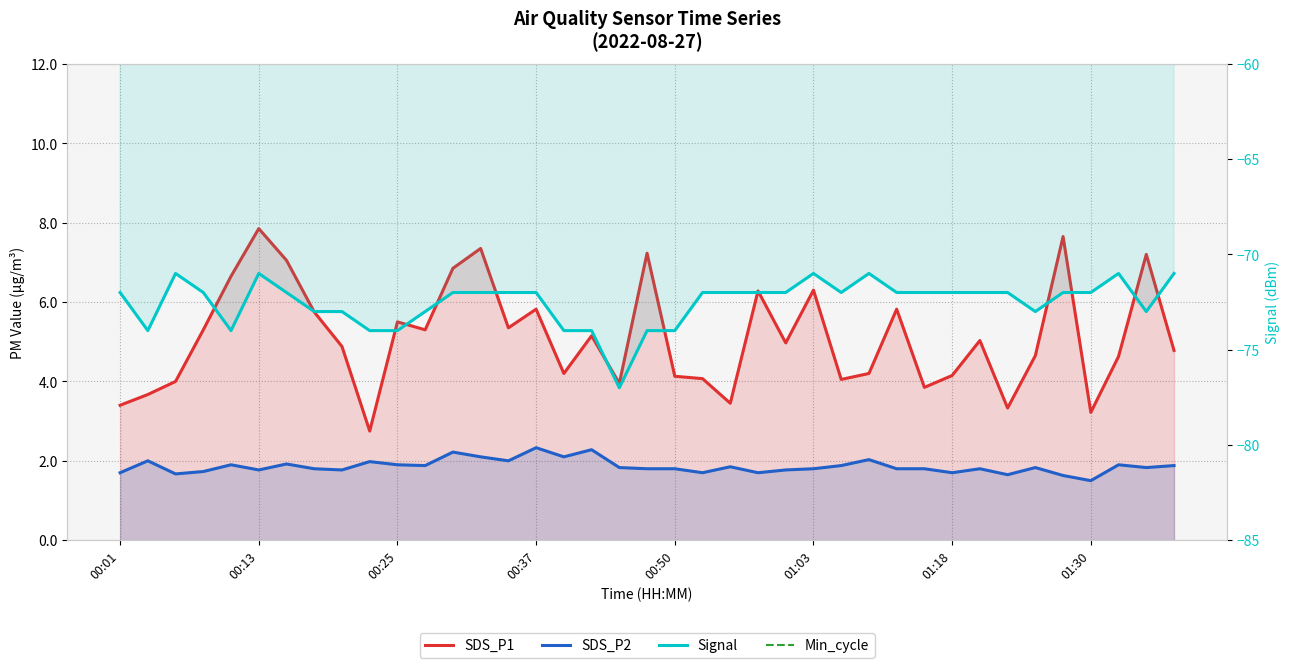

Count the Signal values in the range -73 to -72.

24